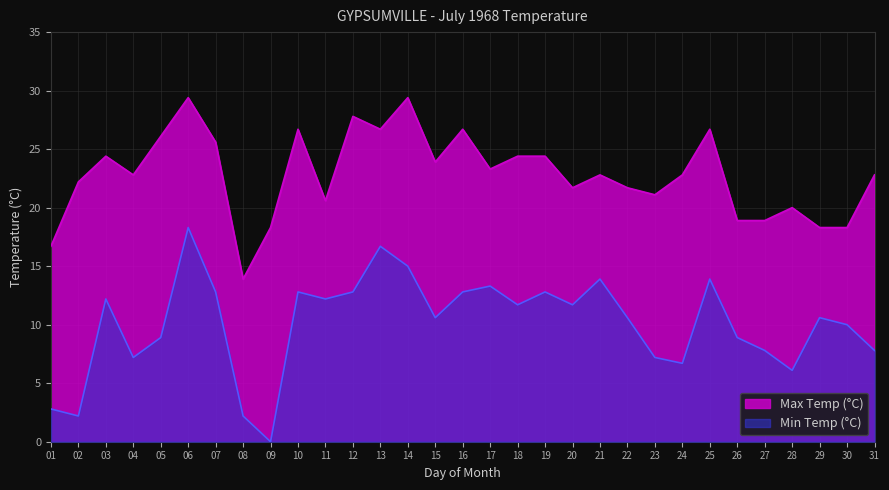

What is the total value across all series at 09?

18.3